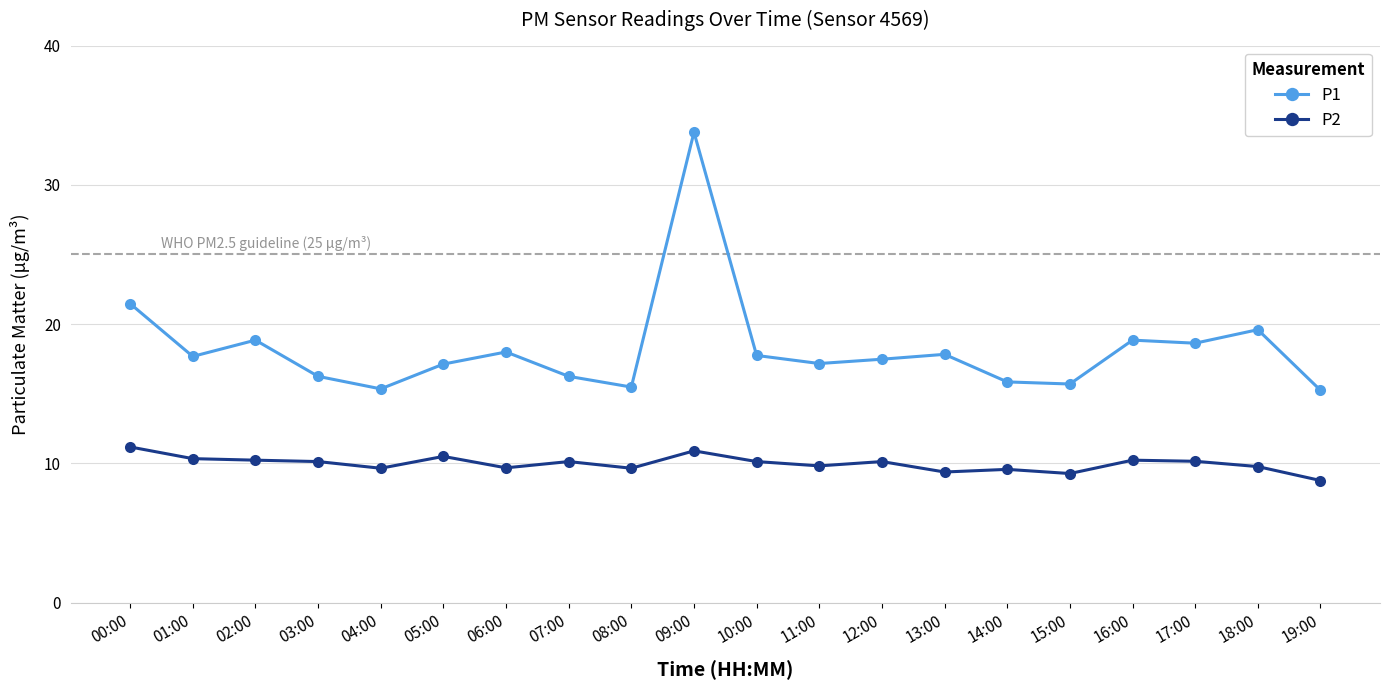

Which label corresponds to the smallest value in the chart?

19:00